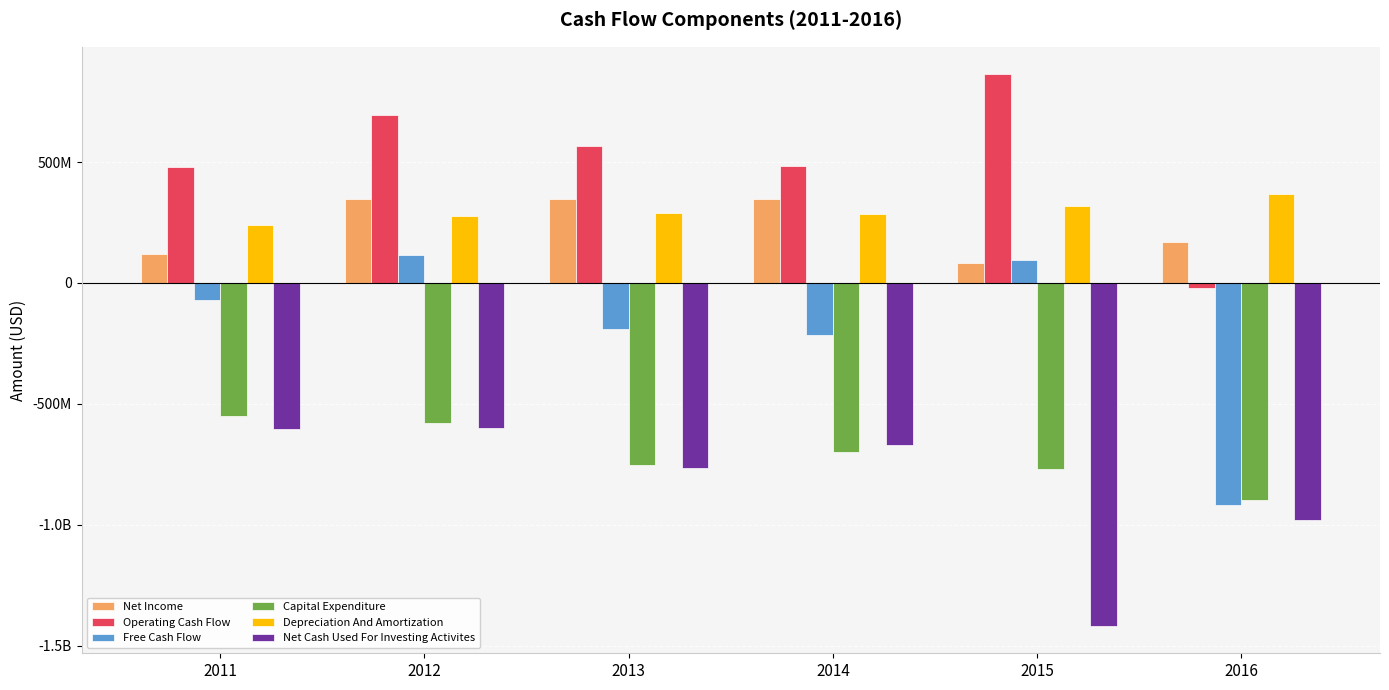

Between 2013 and 2014, which series saw the biggest shift?

Net Cash Used For Investing Activites